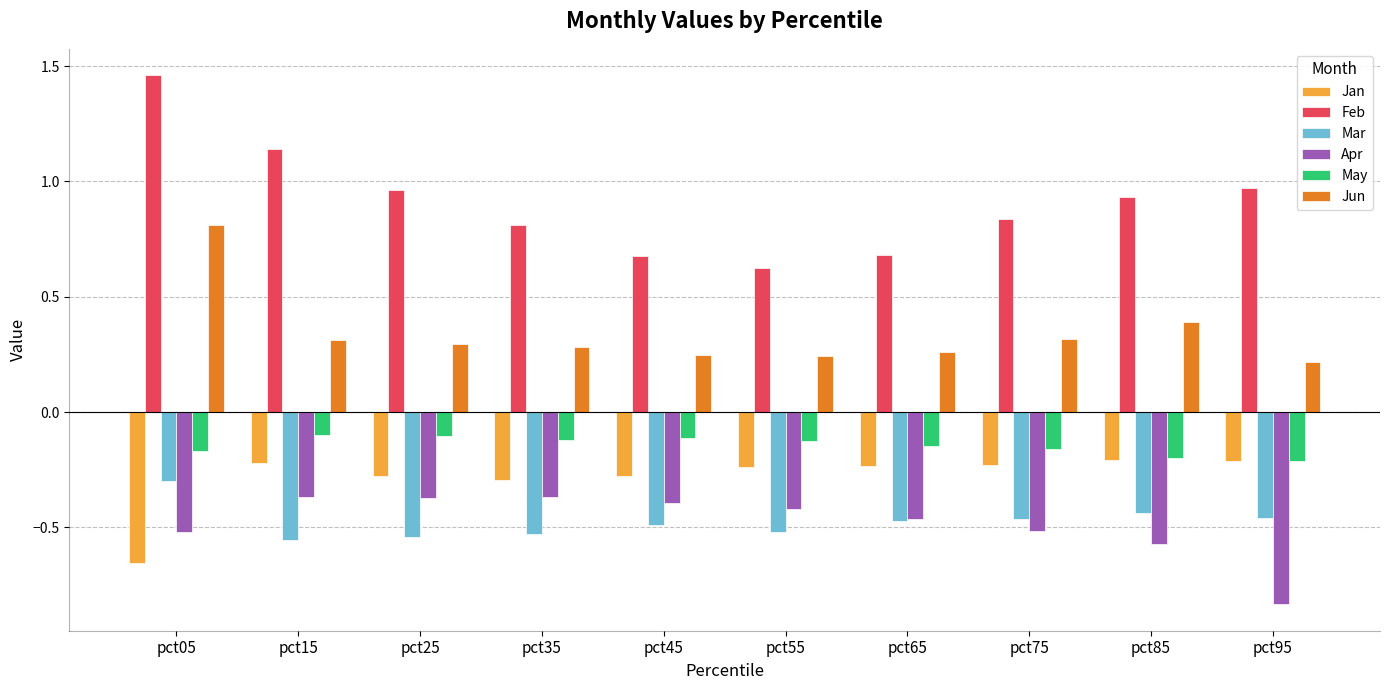

Which series has the largest total across all categories?

Feb